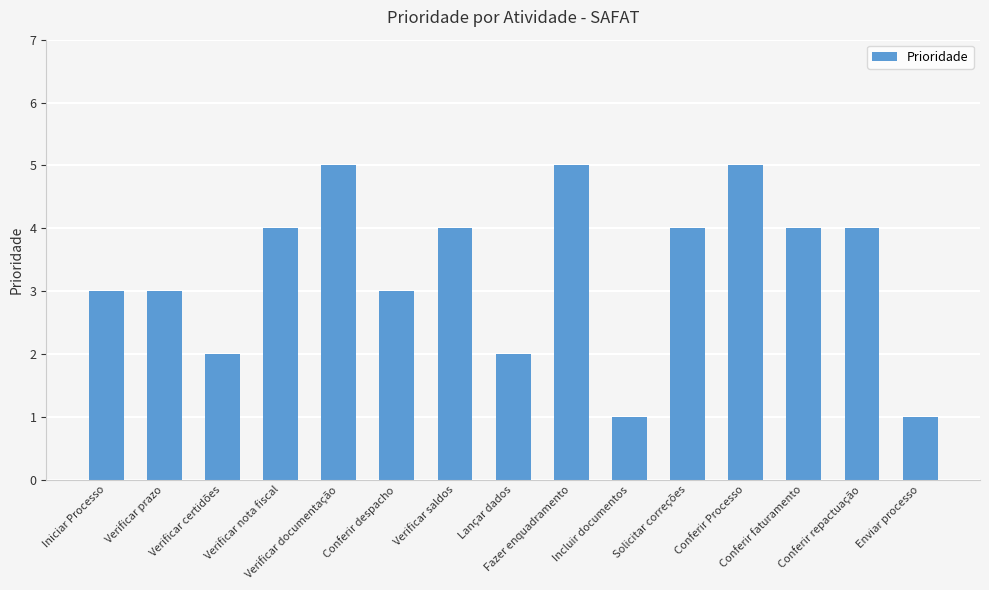

What is the label of the 4th bar from the left?

Verificar nota fiscal